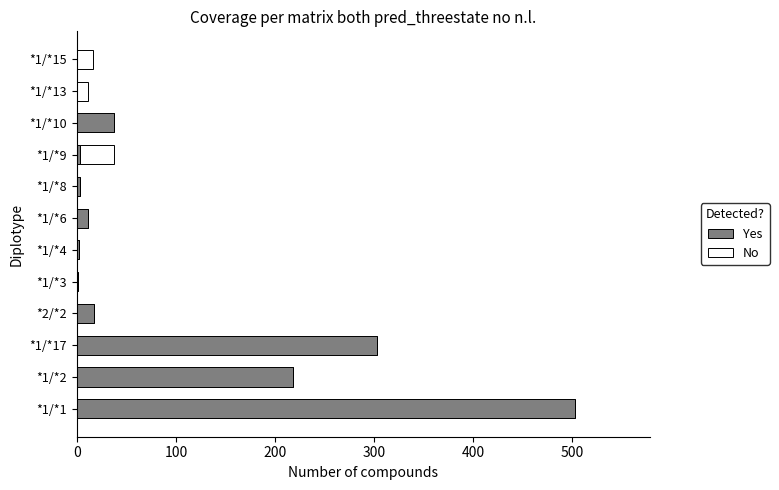

Where is Yes nearest to the value 251?

*1/*2